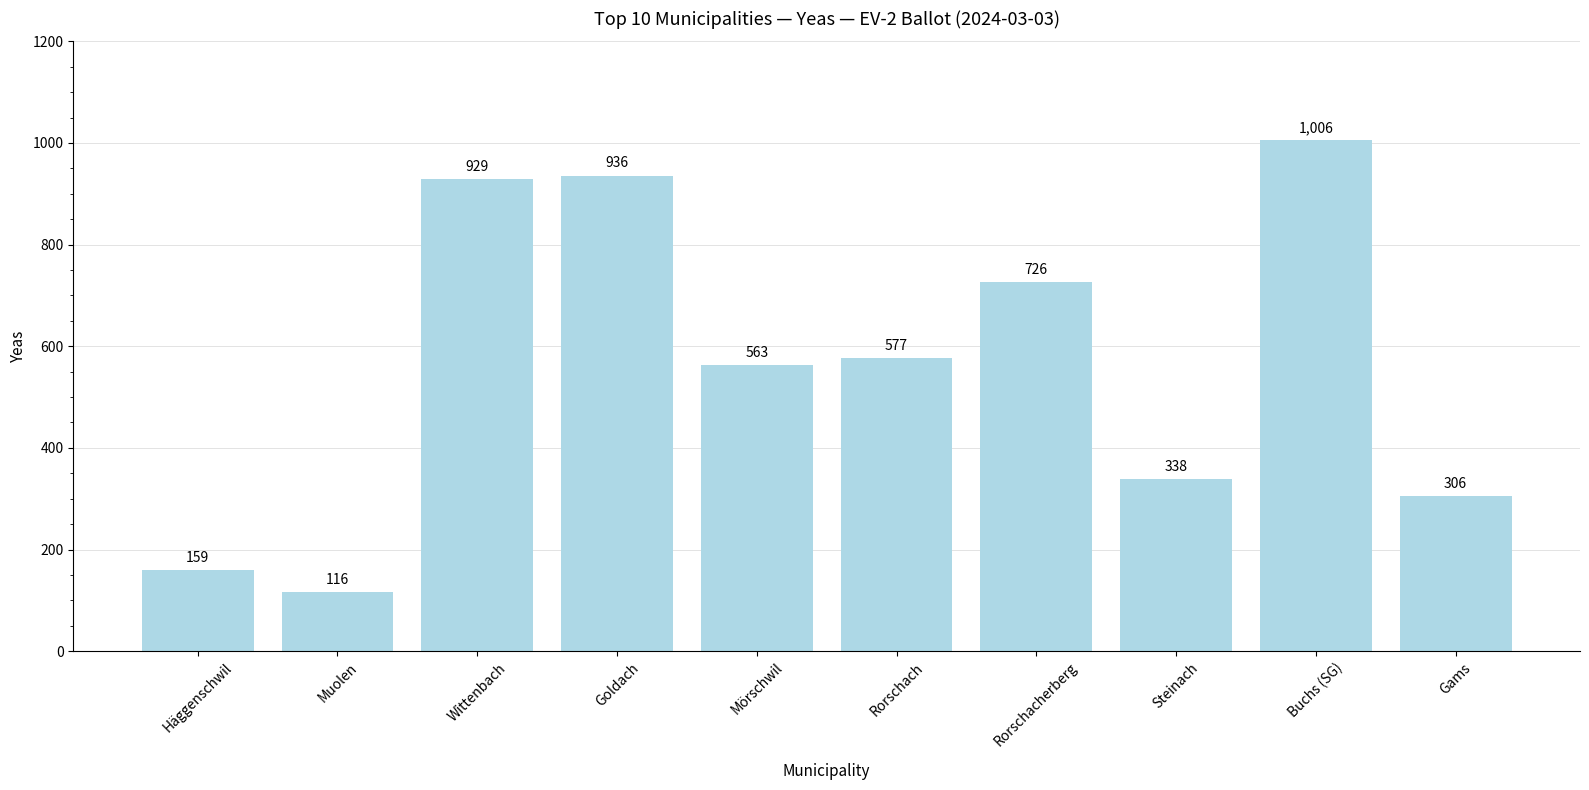

List the labels in order of value, smallest first.

Muolen, Häggenschwil, Gams, Steinach, Mörschwil, Rorschach, Rorschacherberg, Wittenbach, Goldach, Buchs (SG)